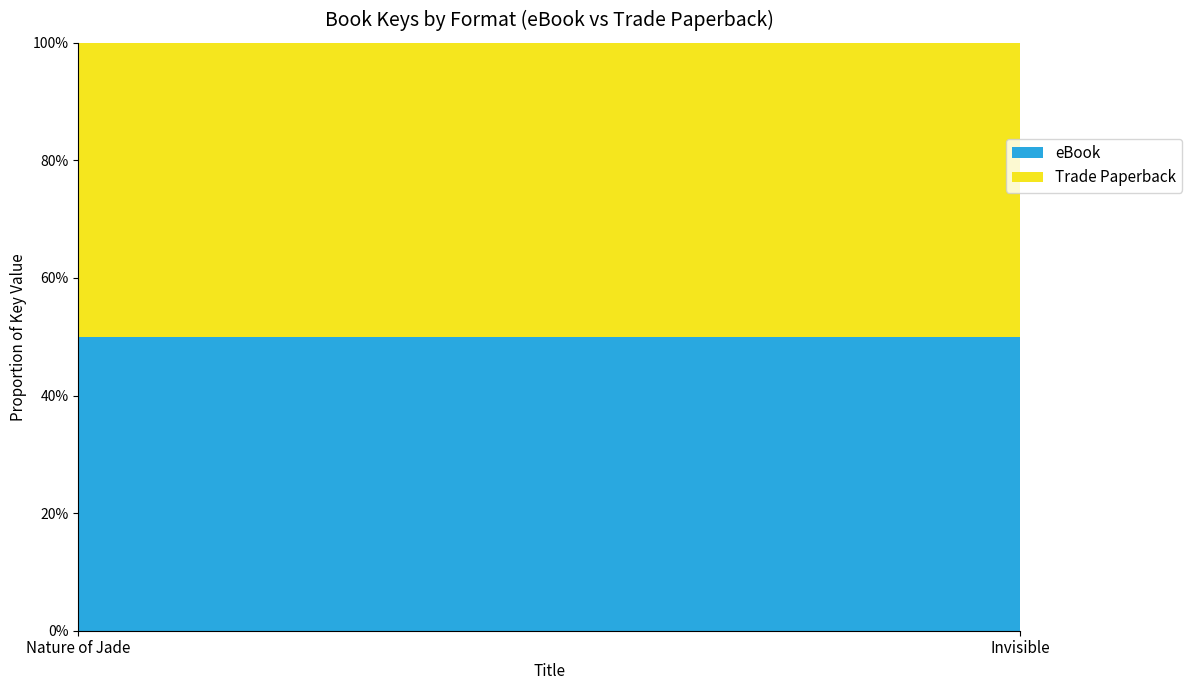

Is it true that Trade Paperback equals 33803860 at Nature of Jade?

True